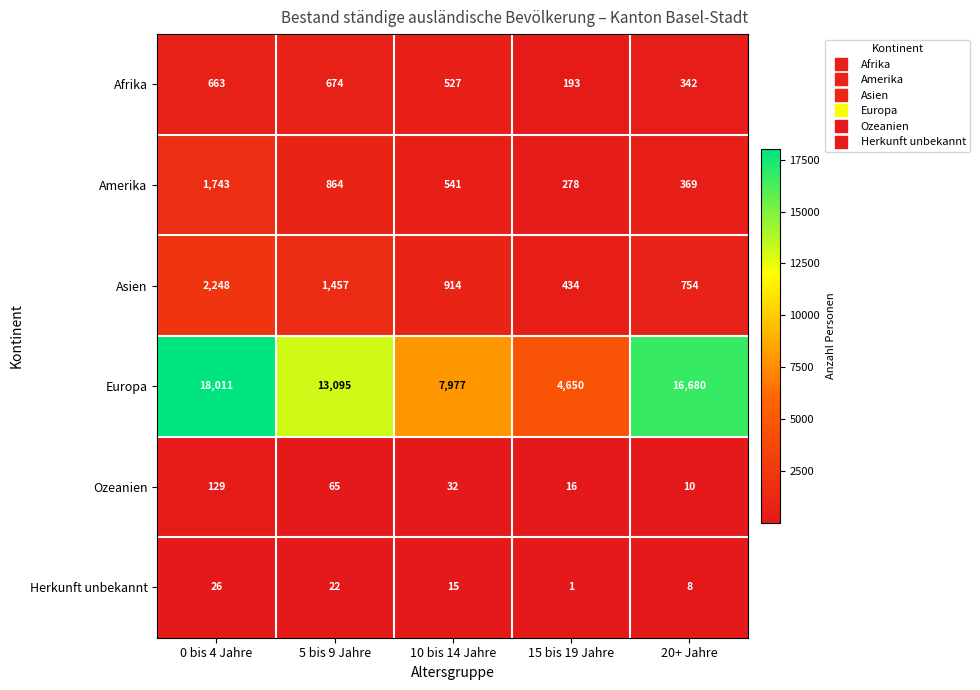

The Asien series shows 1018 at 0 bis 4 Jahre. True or false?

False